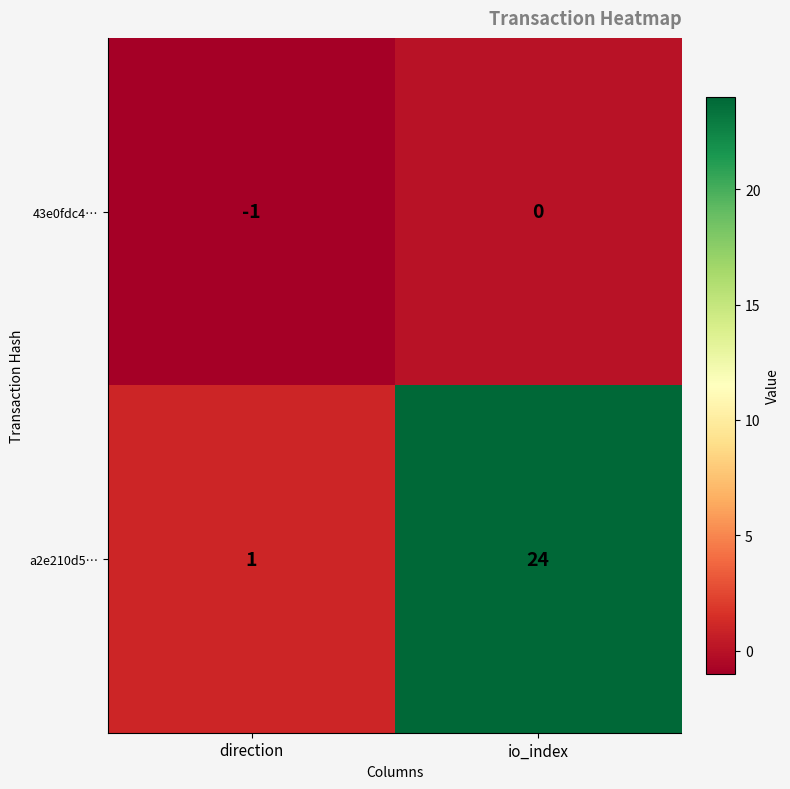

True or false: 43e0fdc4… has a value of 0 at io_index.

True